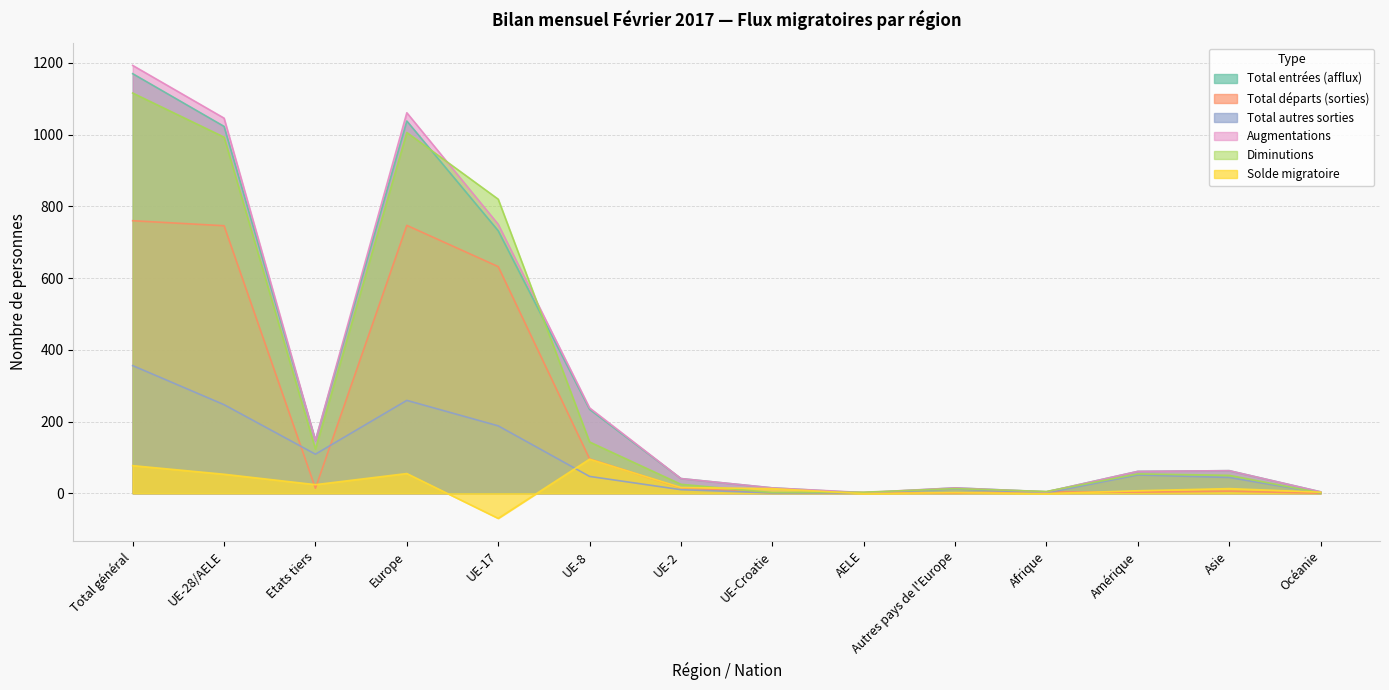

Reading left to right, what are all the values shown in this chart?

Total entrées (afflux): 1170	1023	147	1038	732	234	41	15	1	15	4	61	63	4
Total départs (sorties): 760	746	14	747	632	96	15	1	2	1	4	3	6	0
Total autres sorties: 356	247	109	259	188	47	10	1	1	12	1	51	44	1
Augmentations: 1193	1046	147	1061	750	238	41	15	2	15	4	61	63	4
Diminutions: 1116	993	123	1006	820	143	25	2	3	13	5	54	50	1
Solde migratoire: 77	53	24	55	-70	95	16	13	-1	2	-1	7	13	3